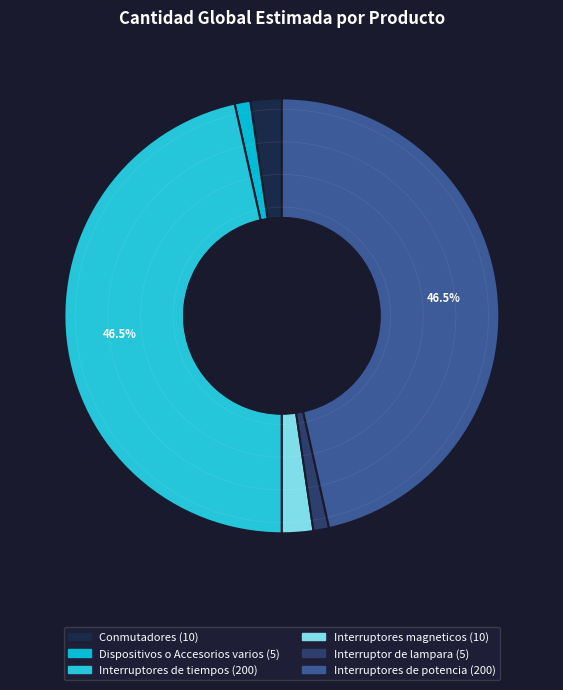

To the nearest percent, what is the combined percentage of Interruptores de potencia and Conmutadores?

49%